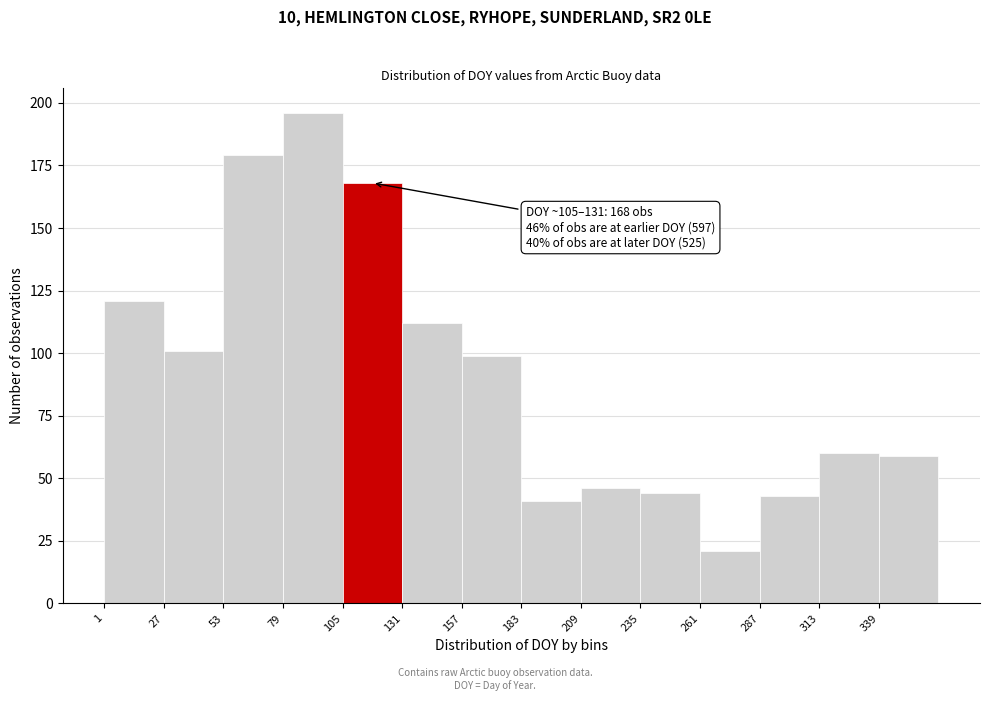

Which range on the x-axis has the tallest bar?

79 to 105